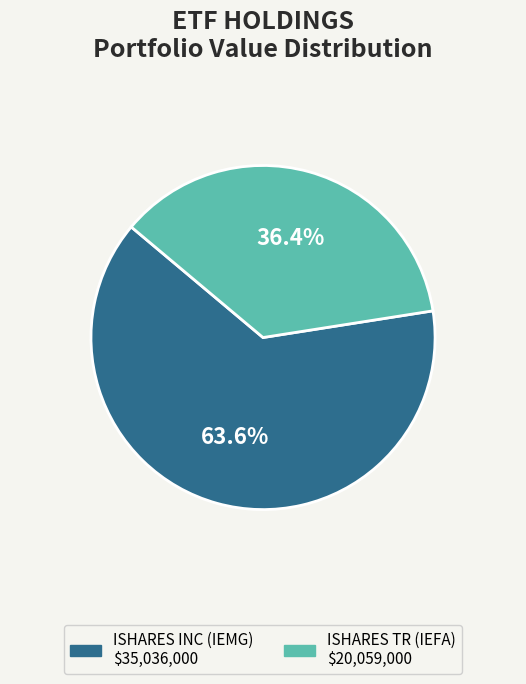

Is the sum of ISHARES TR (IEFA) and ISHARES INC (IEMG) greater than half?

Yes